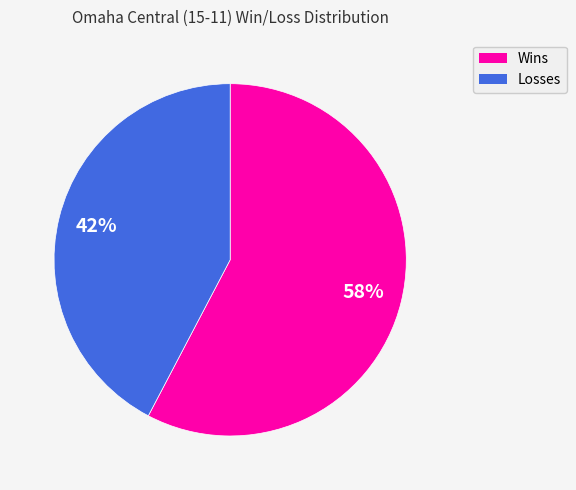

To the nearest percent, what portion does Losses represent?

42%